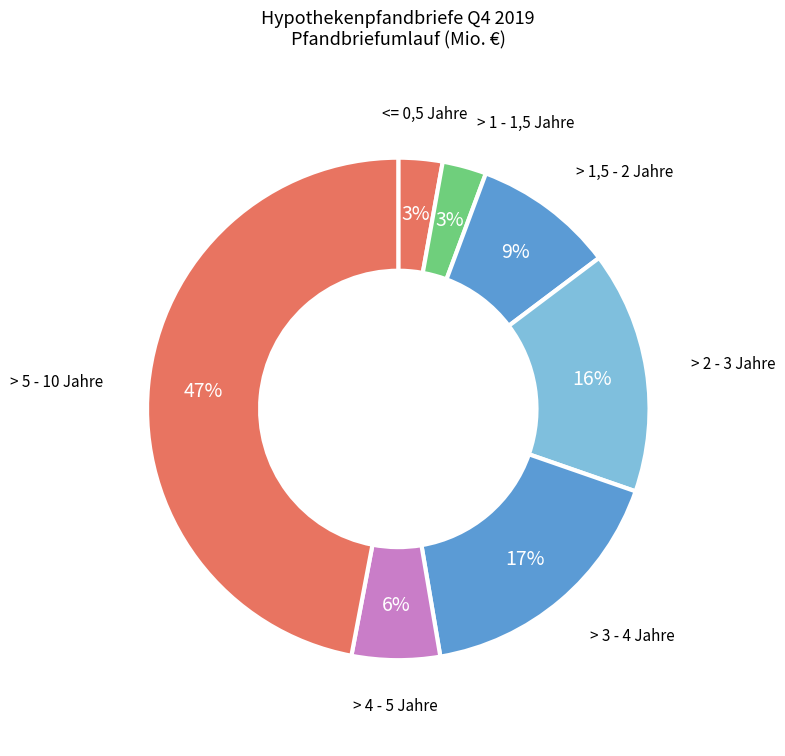

Which has a higher value, > 1 - 1,5 Jahre or > 3 - 4 Jahre?

> 3 - 4 Jahre